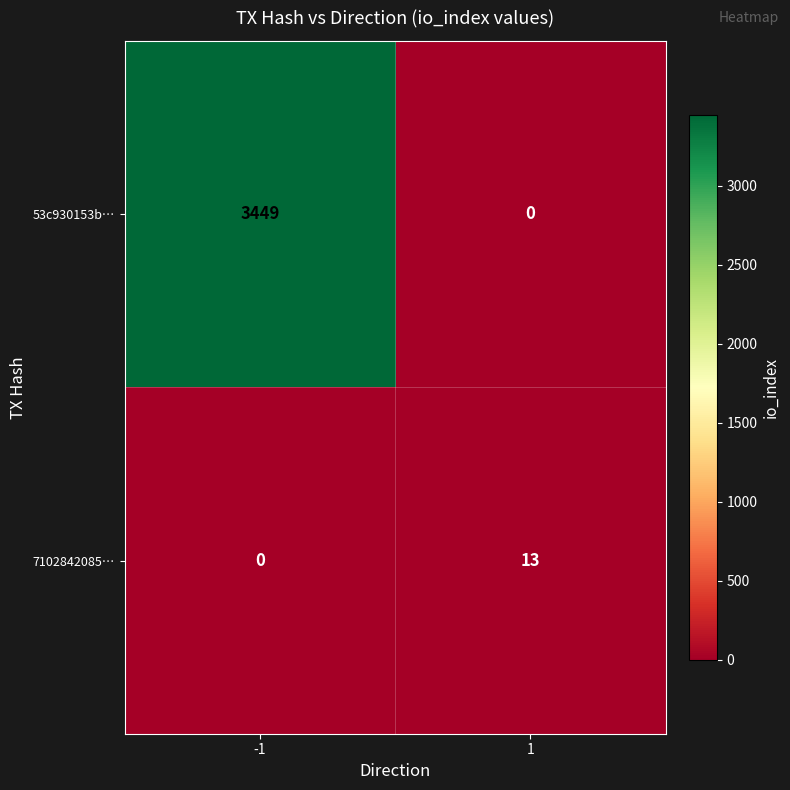

At which category does the chart reach its peak across all series?

-1